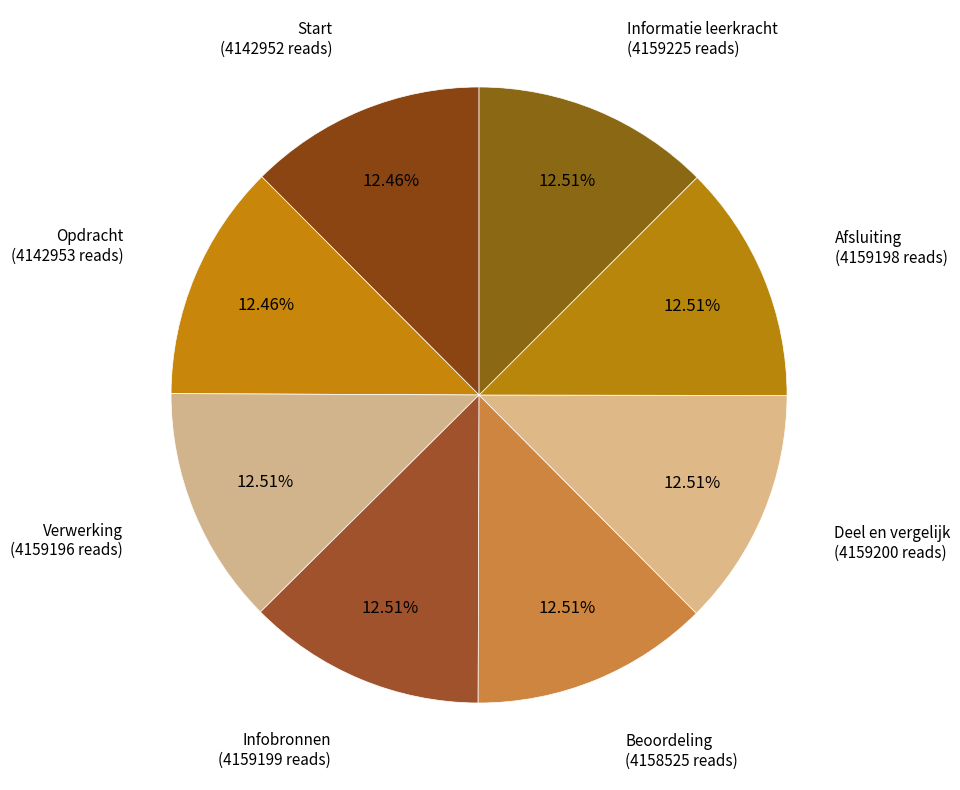

Count the number of slices in the pie.

8